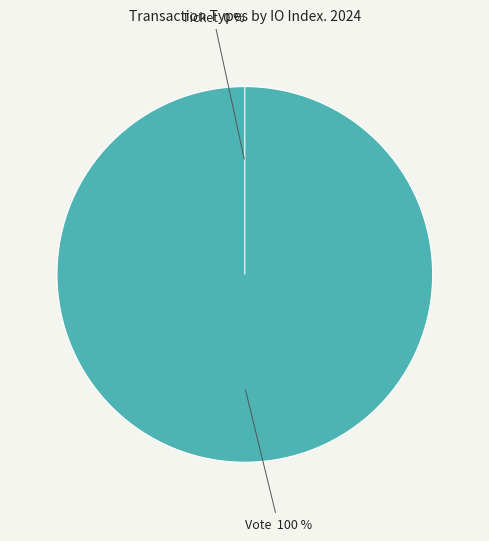

Is the sum of Ticket and Vote greater than half?

Yes